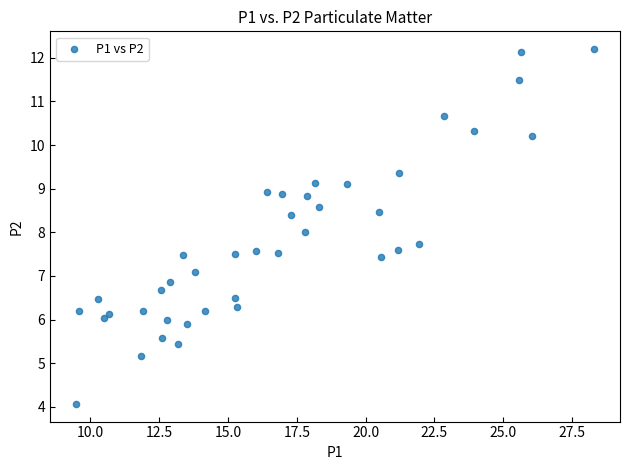

What is the range of X values (max minus min)?

18.8